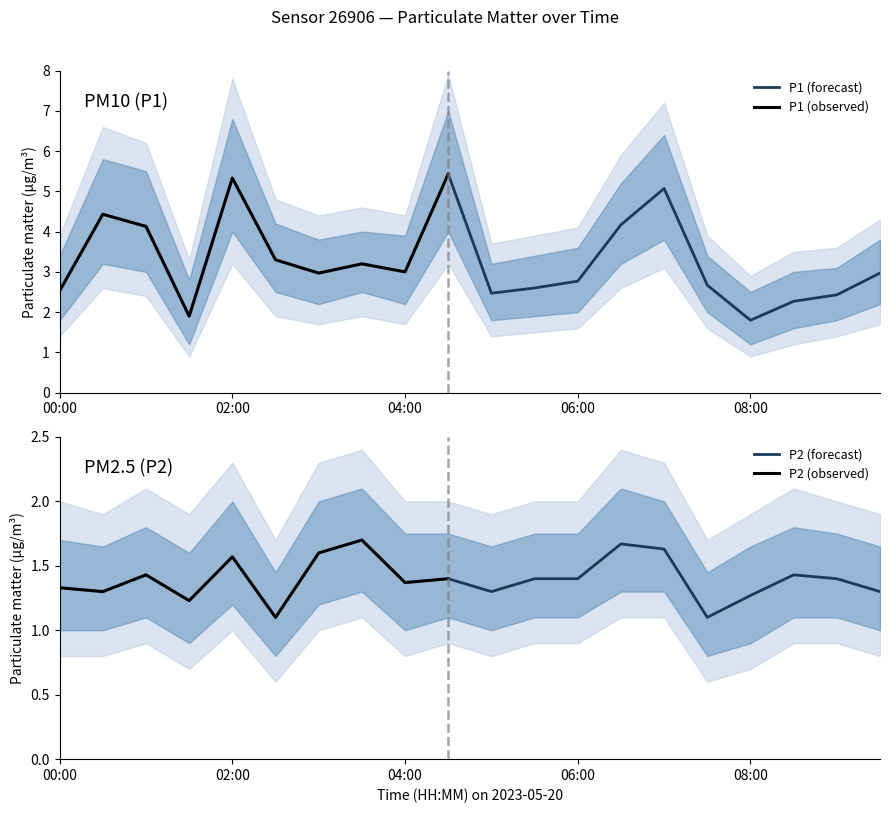

True or false: P1 and P2 intersect in this chart.

False